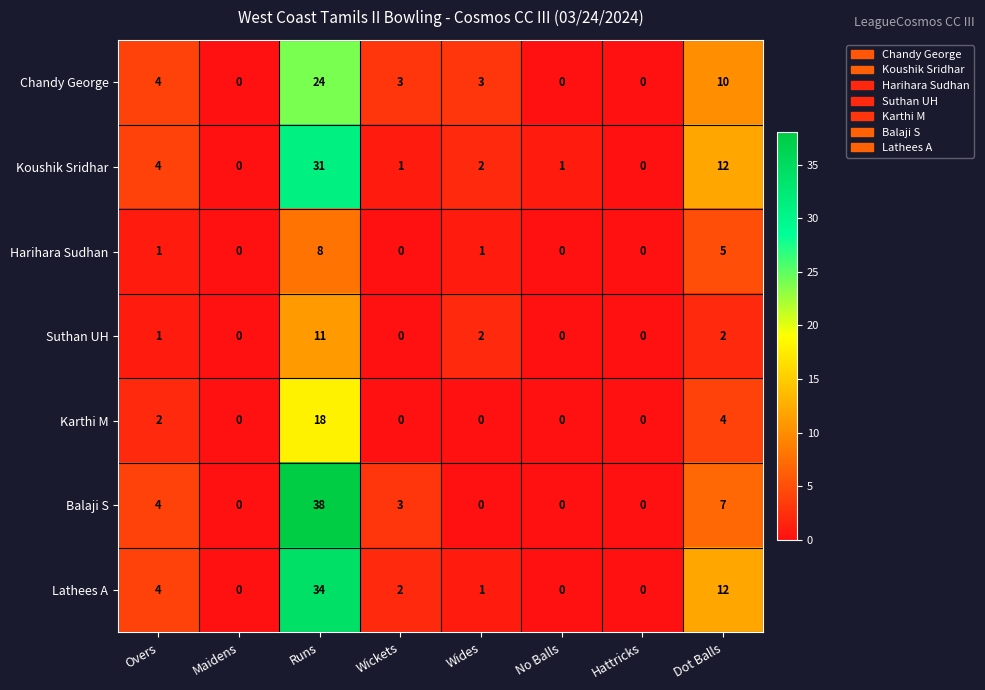

True or false: Balaji S has a value of 16 at Runs.

False